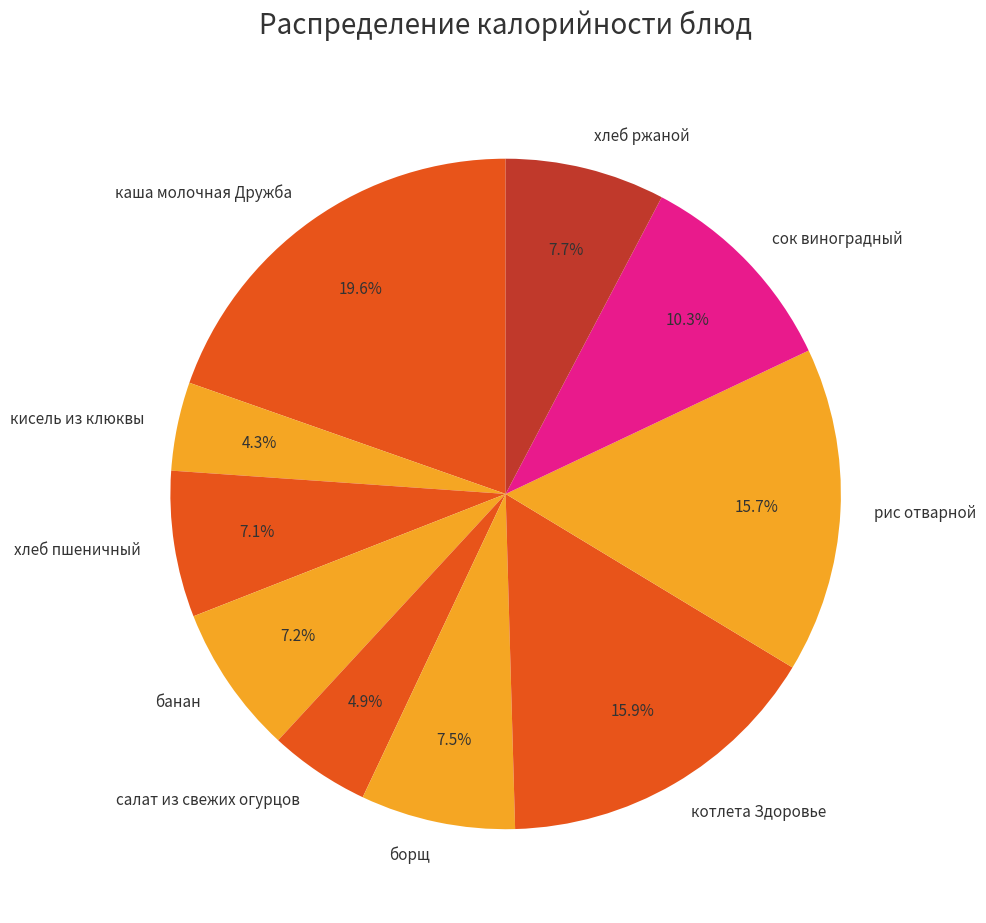

How many segments does this pie chart have?

10